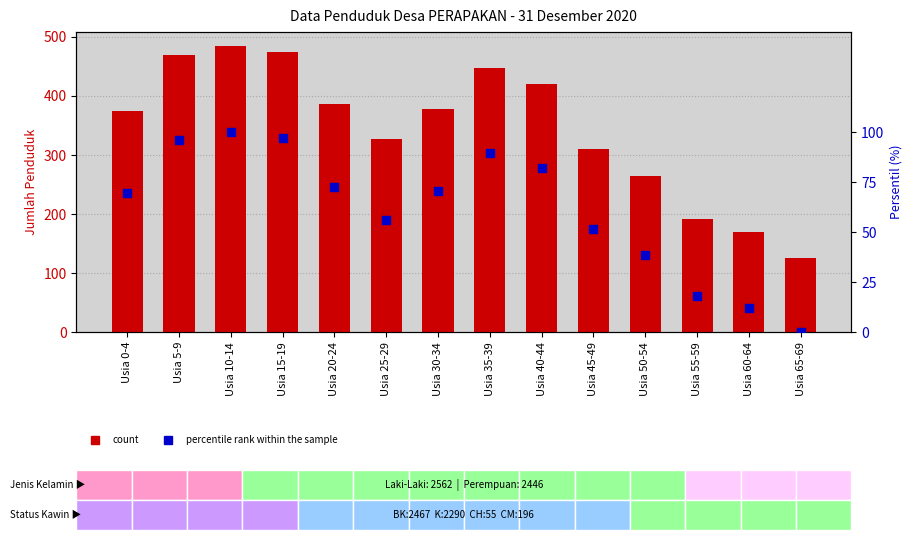

Which series has the widest spread of Y values?

Kelompok Usia